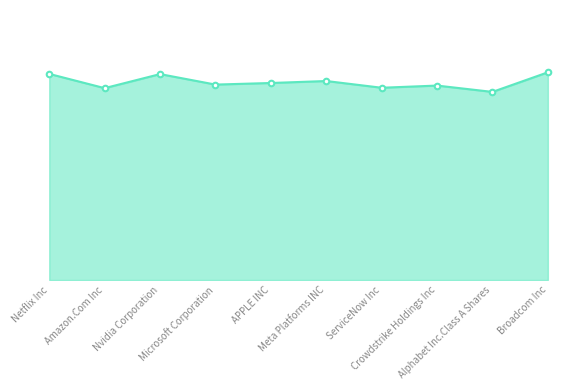

Does the chart have visible grid lines?

No